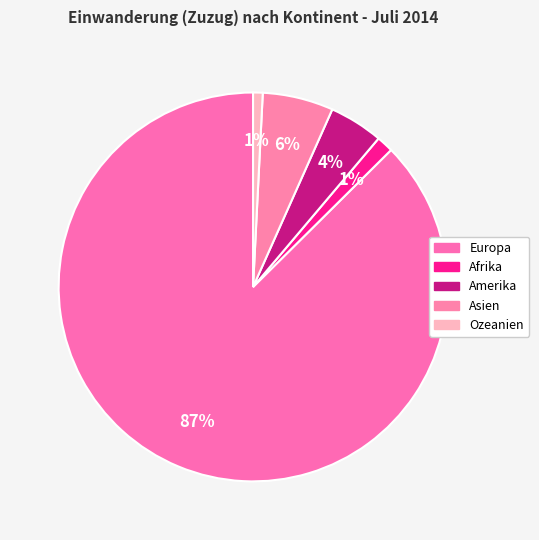

How many slices are in this pie chart?

5